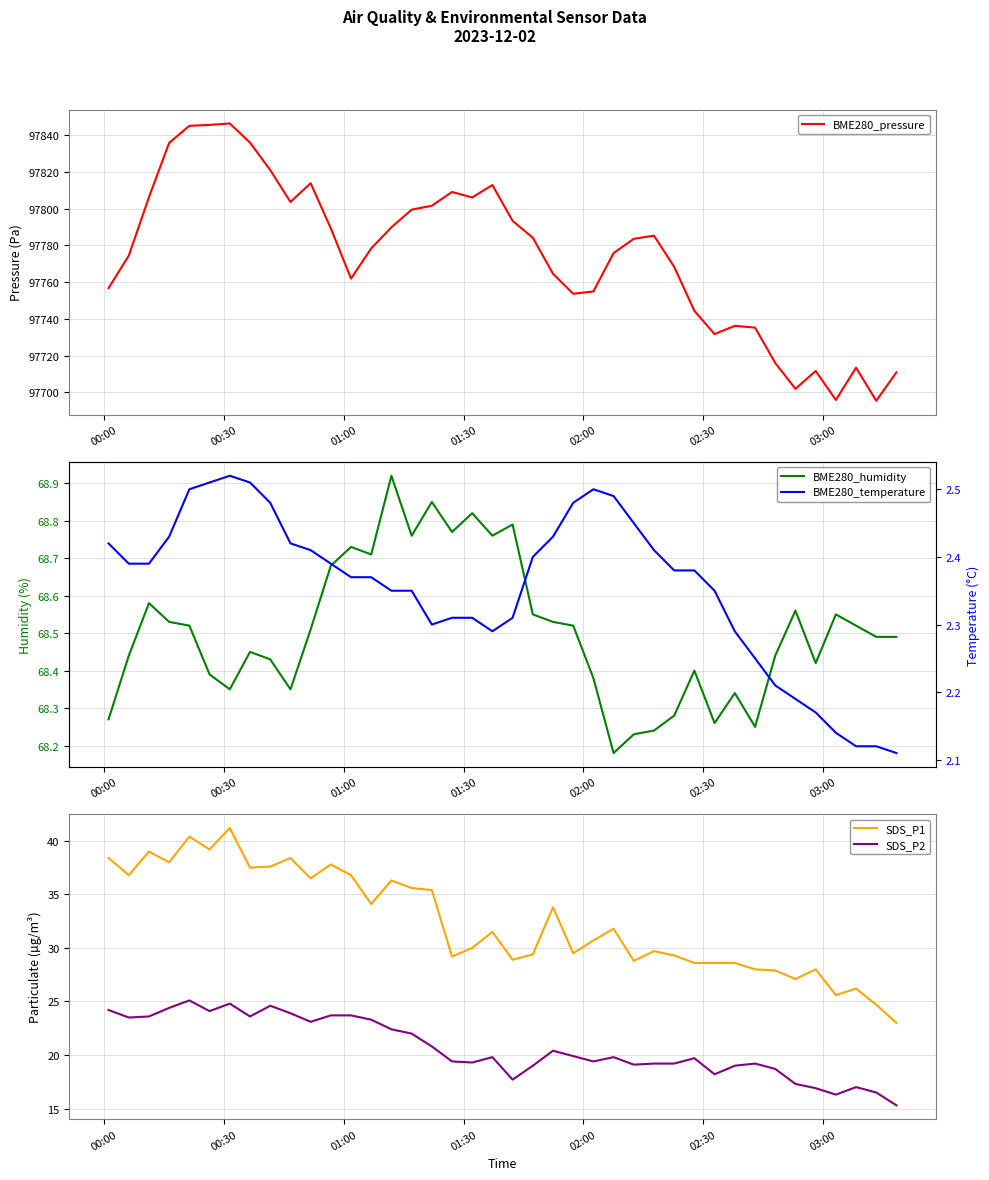

What is the sum of all BME280_temperature values?

94.2